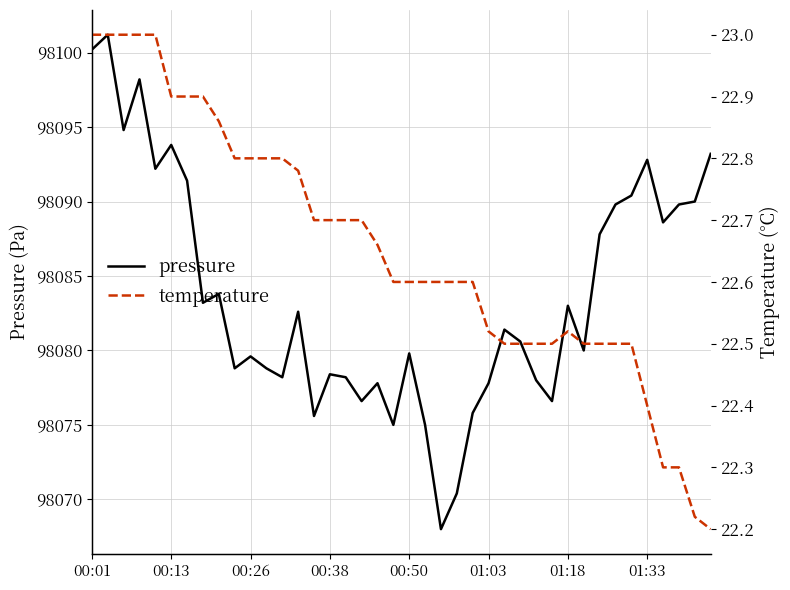

How many lines are shown in the chart?

2